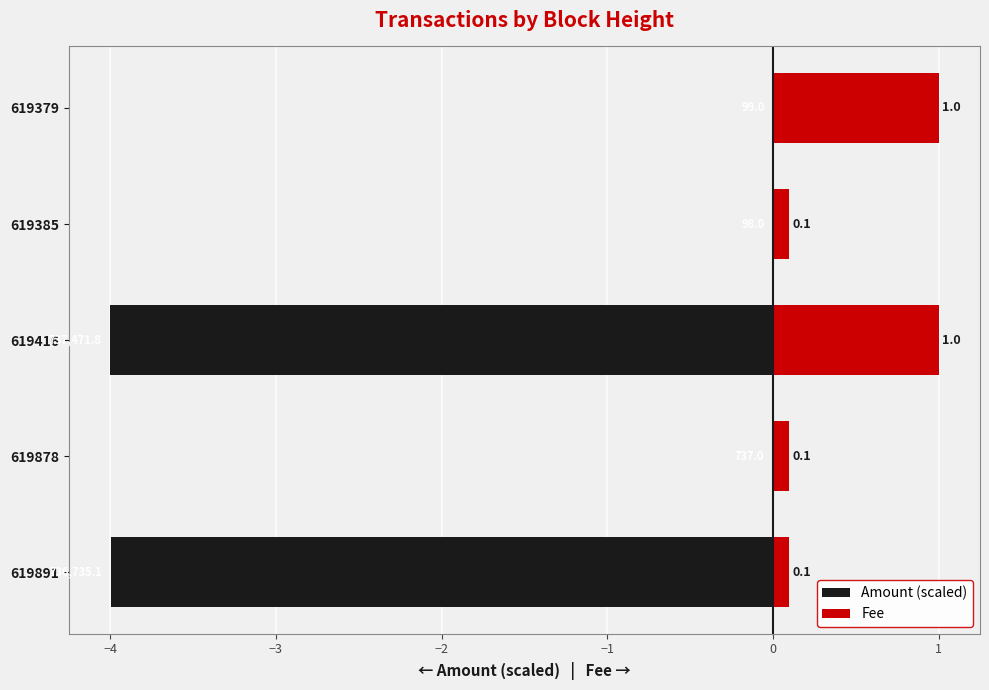

Are the bars grouped side by side (vs. stacked)?

Yes